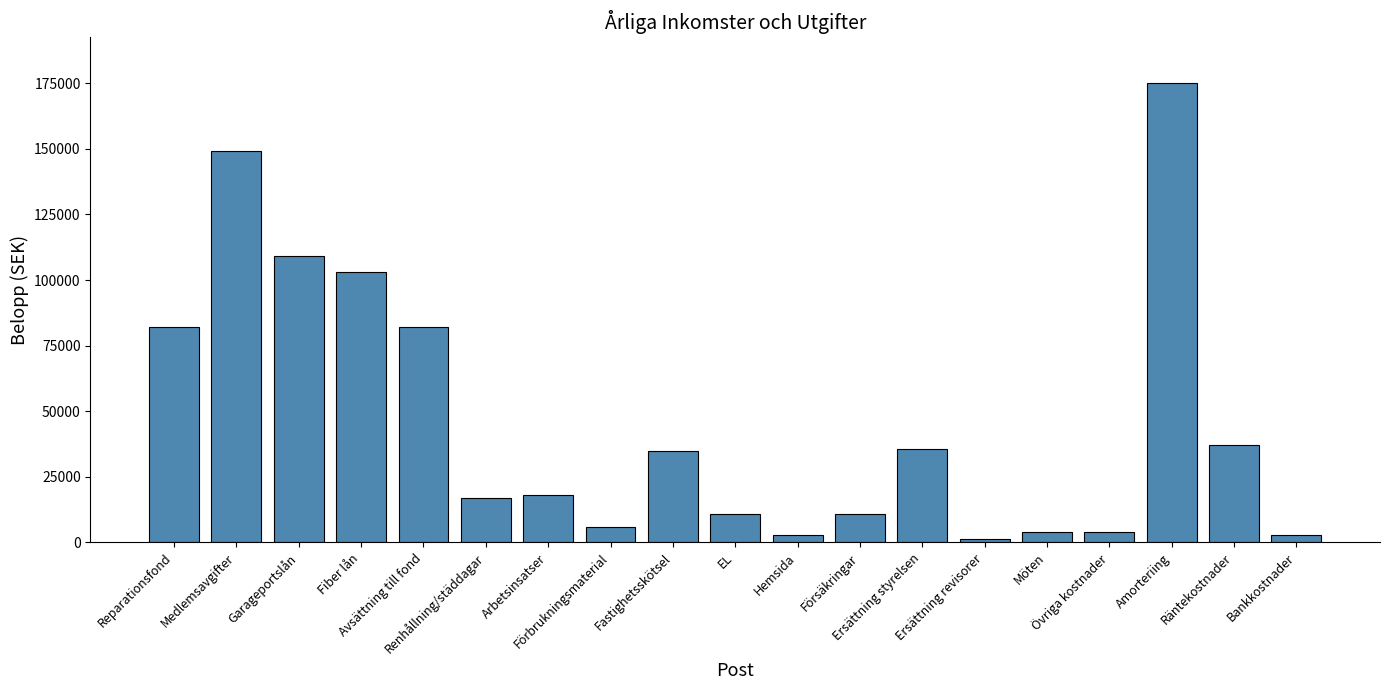

Which category has the highest value across all series?

Amorteriing